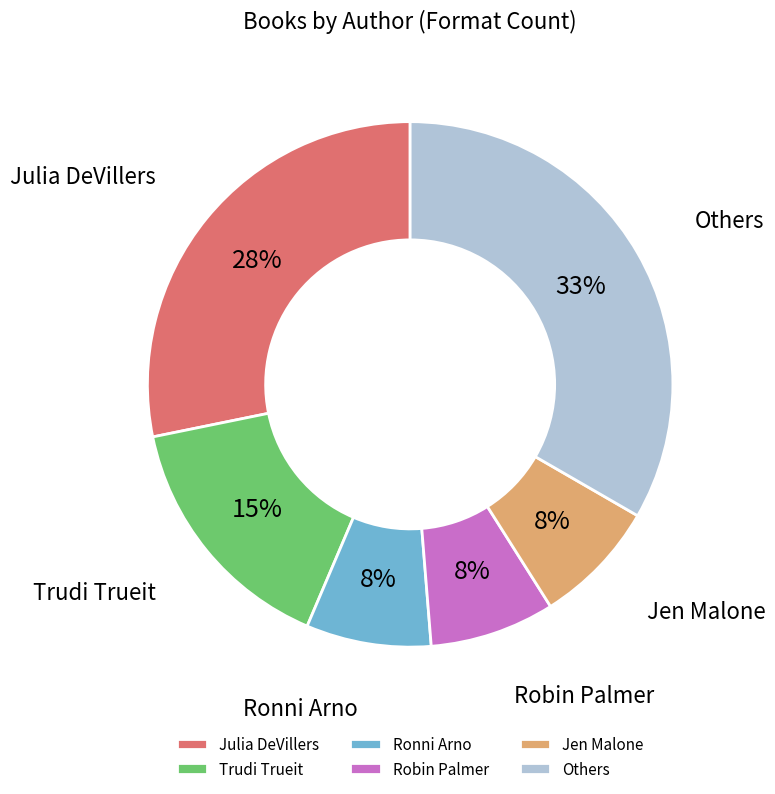

To the nearest percent, what is the average slice percentage?

17%